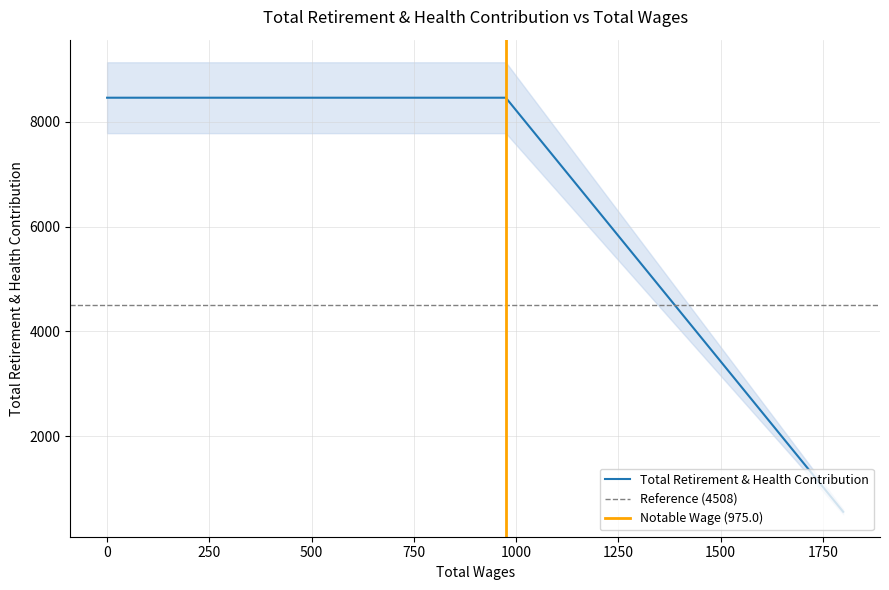

How many categories are shown in the chart?

5